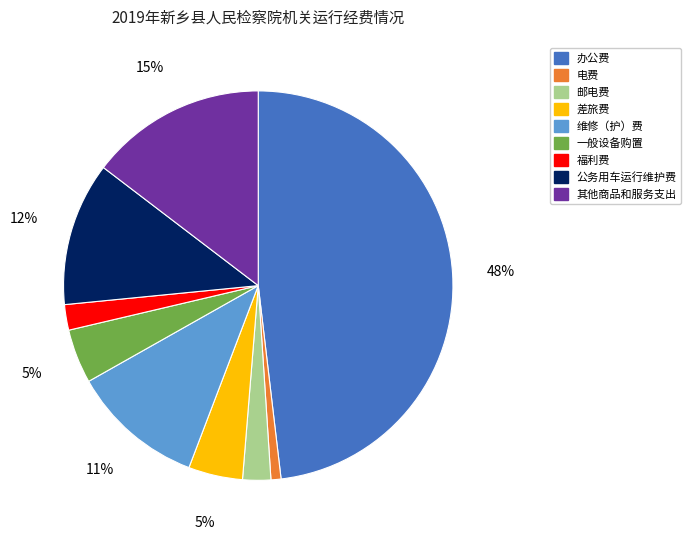

To the nearest percent, what is the difference between the largest and smallest slice percentages?

47%